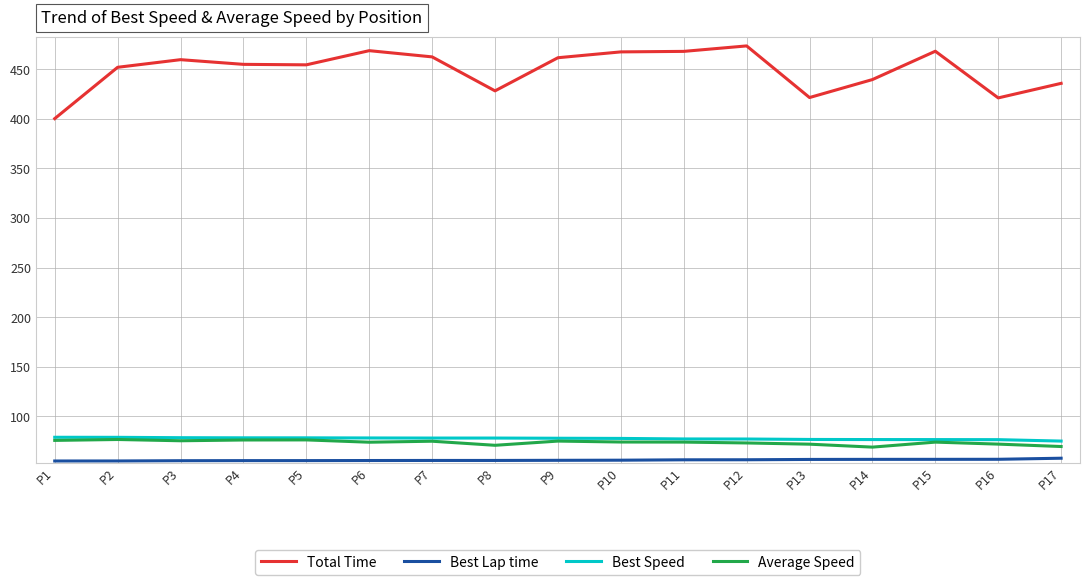

At which category does Total Time reach its first local peak?

P3